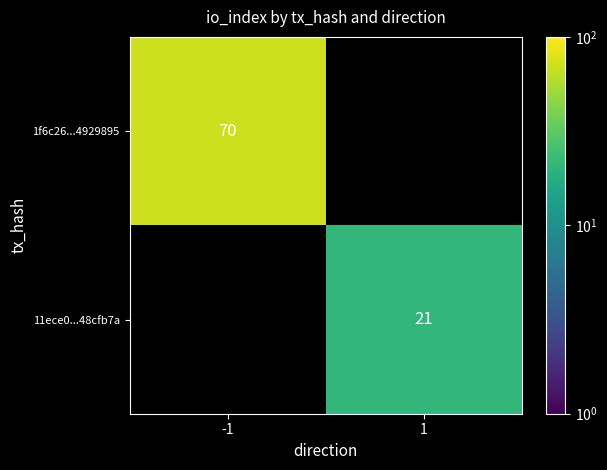

At which category is the sum across all series the highest?

-1